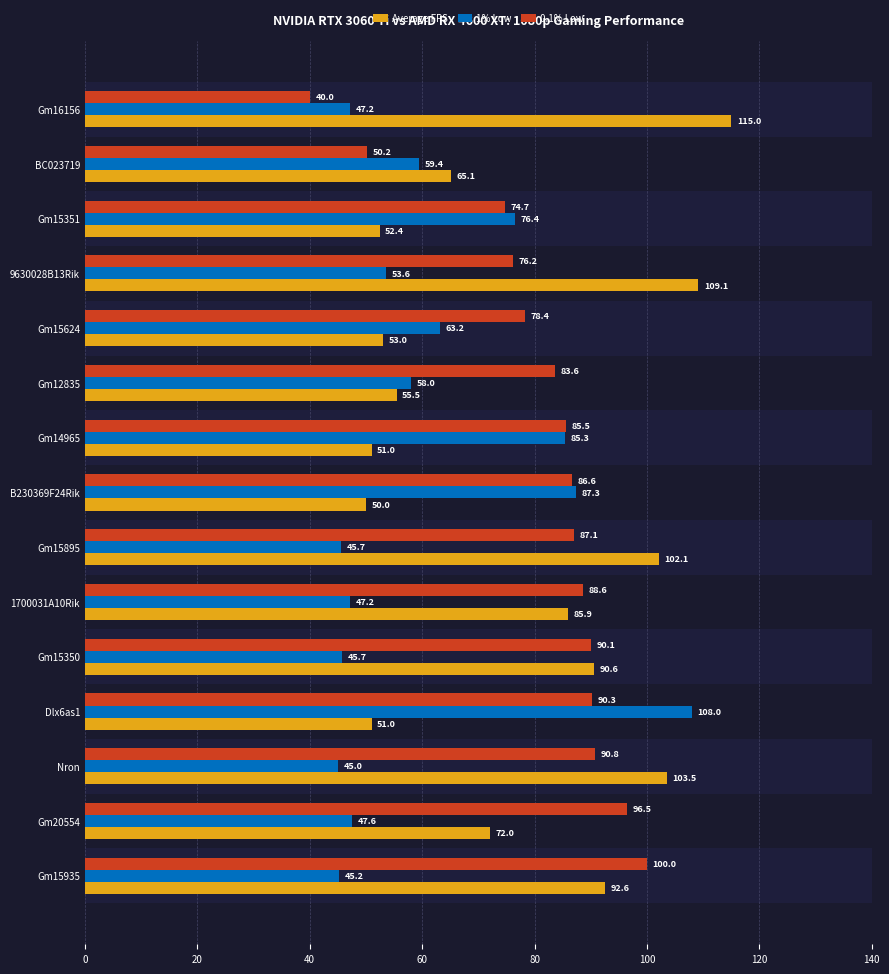

Does the chart contain stacked bars?

No